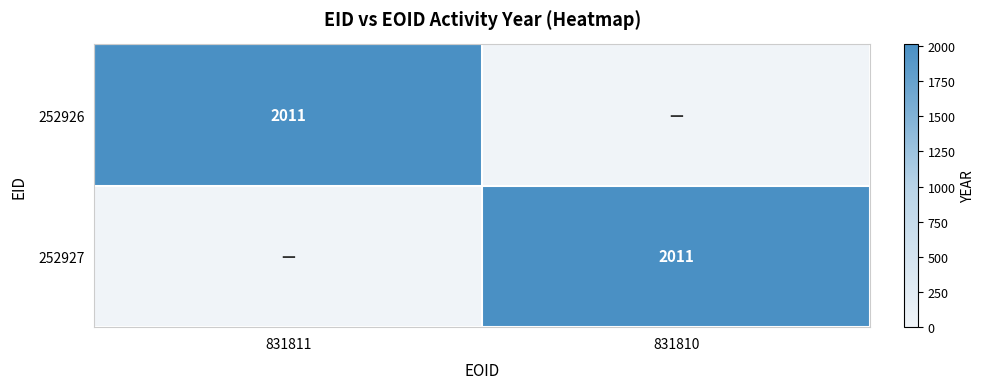

The 252927 series shows 851 at 831810. True or false?

False